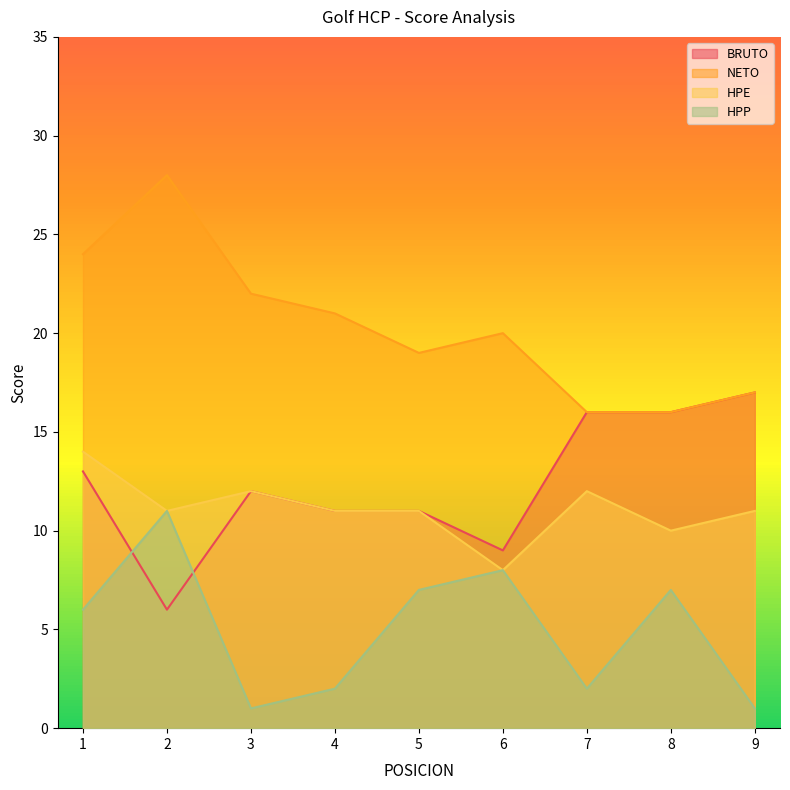

True or false: BRUTO has more than 0 interior local peaks.

True